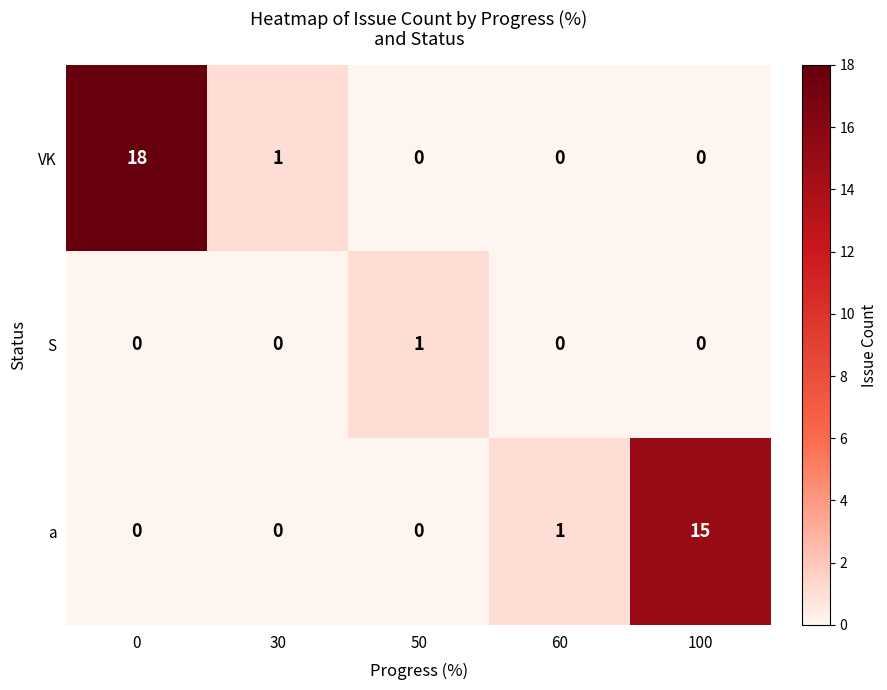

Which category has the highest value in the S series?

50